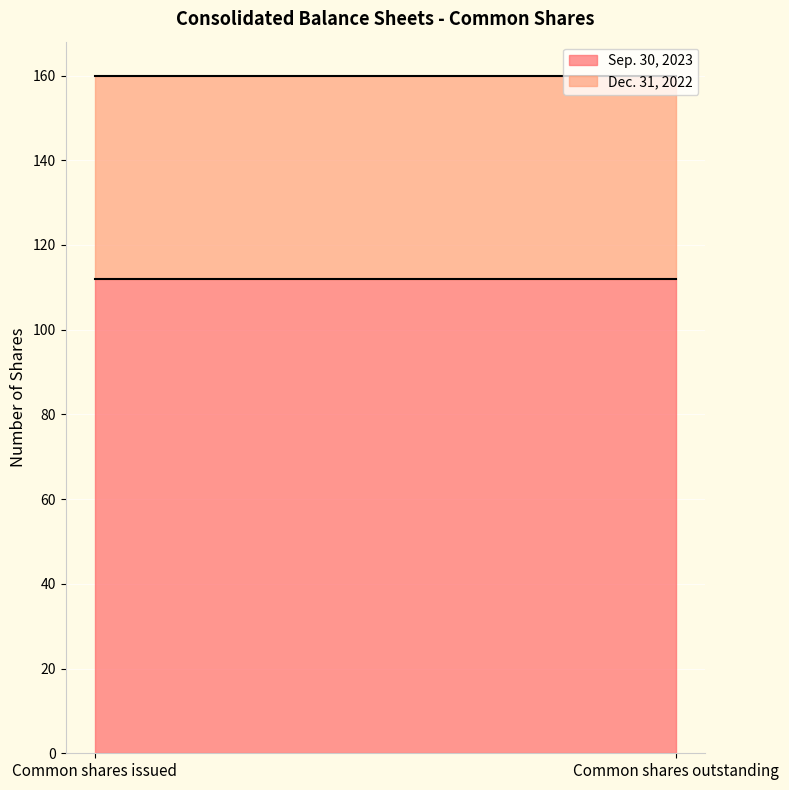

What is the label of the 1st point from the left?

Common shares issued